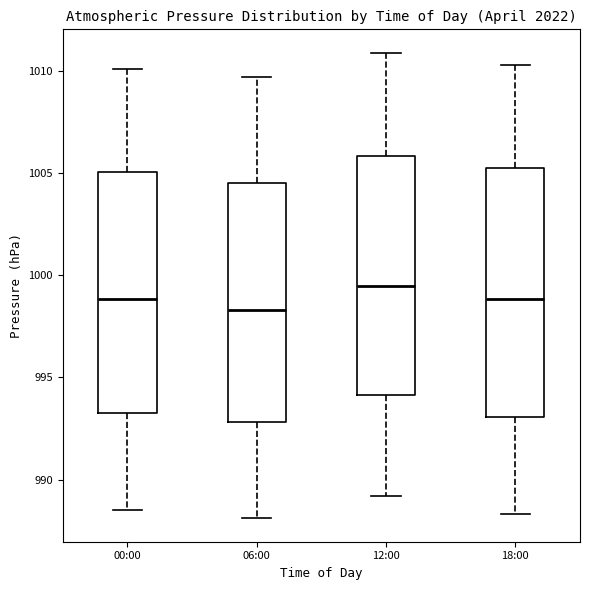

Which box's median line is the highest?

12:00